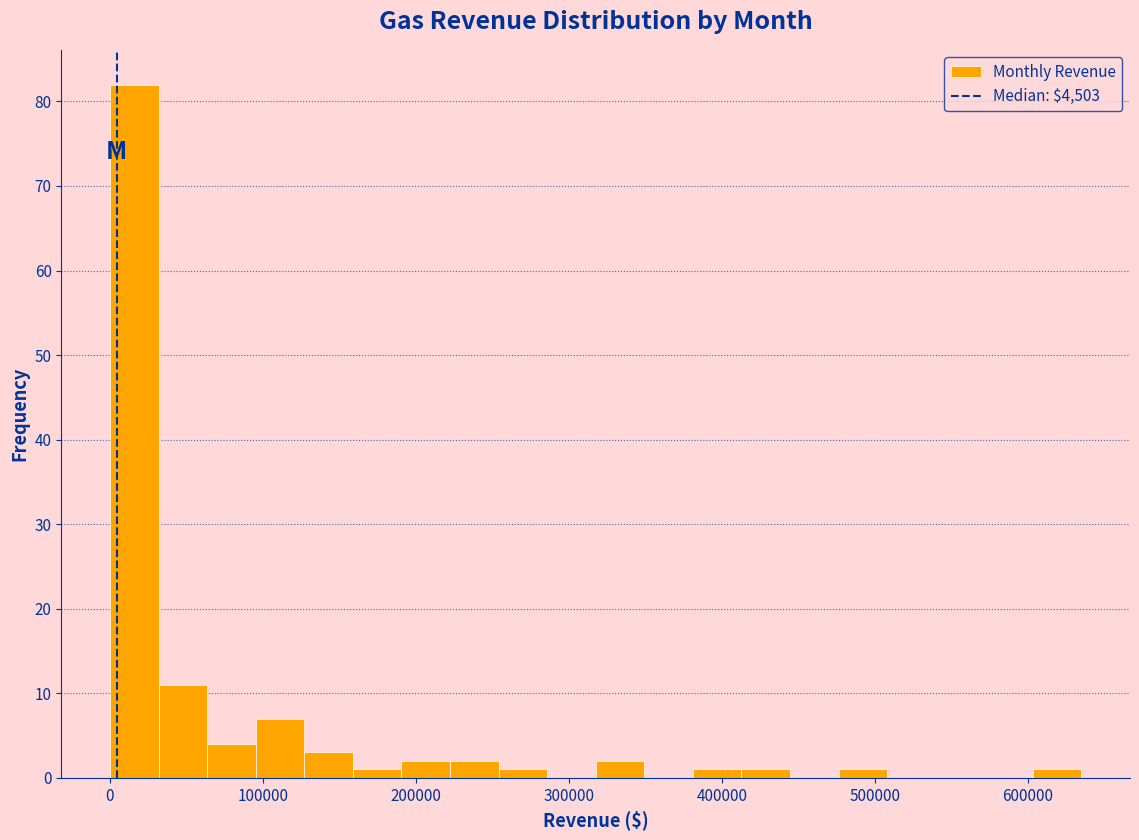

Around what value on the x-axis is the tallest bar? Give the approximate position of its centre, as read against the axis.

20000